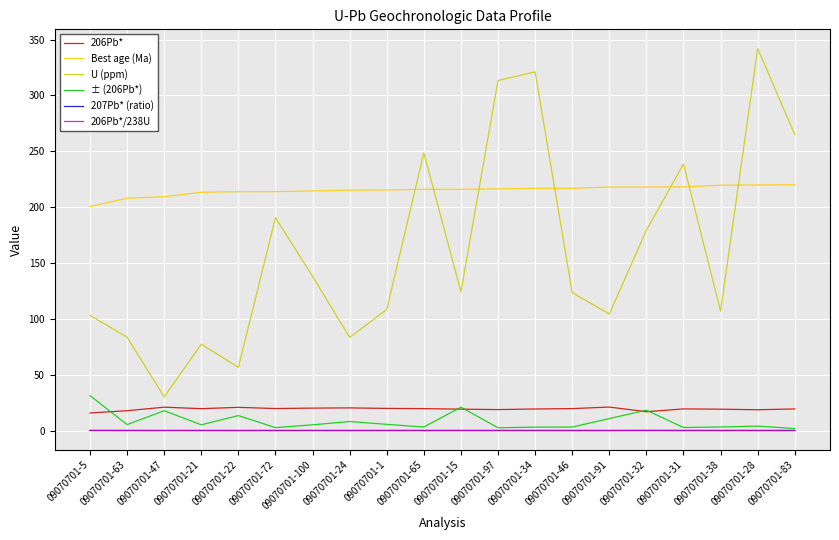

How many lines are shown in the chart?

6